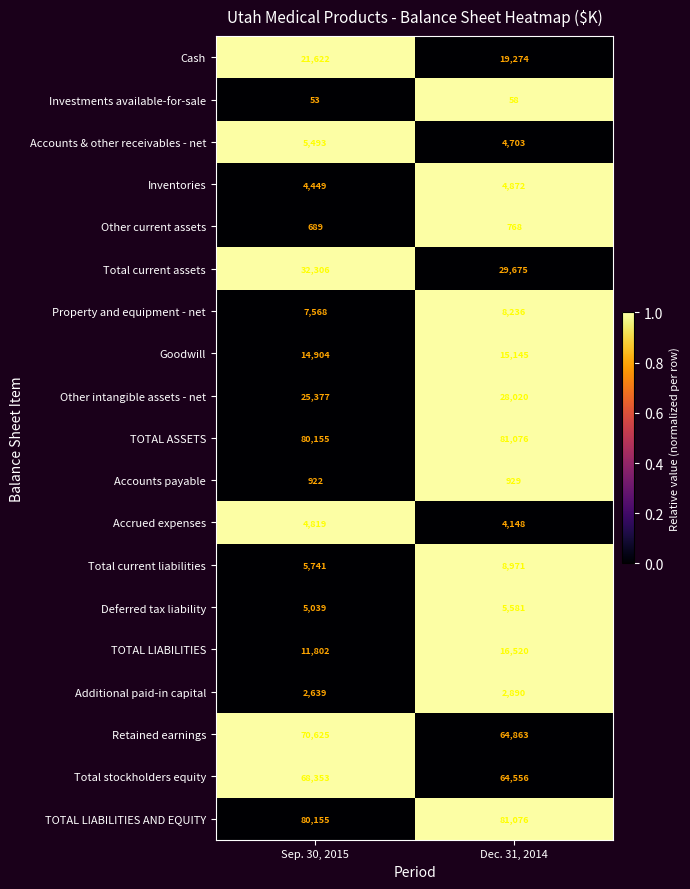

Is the value of Accrued expenses at Sep. 30, 2015 greater than the value of Total current liabilities at Dec. 31, 2014?

No